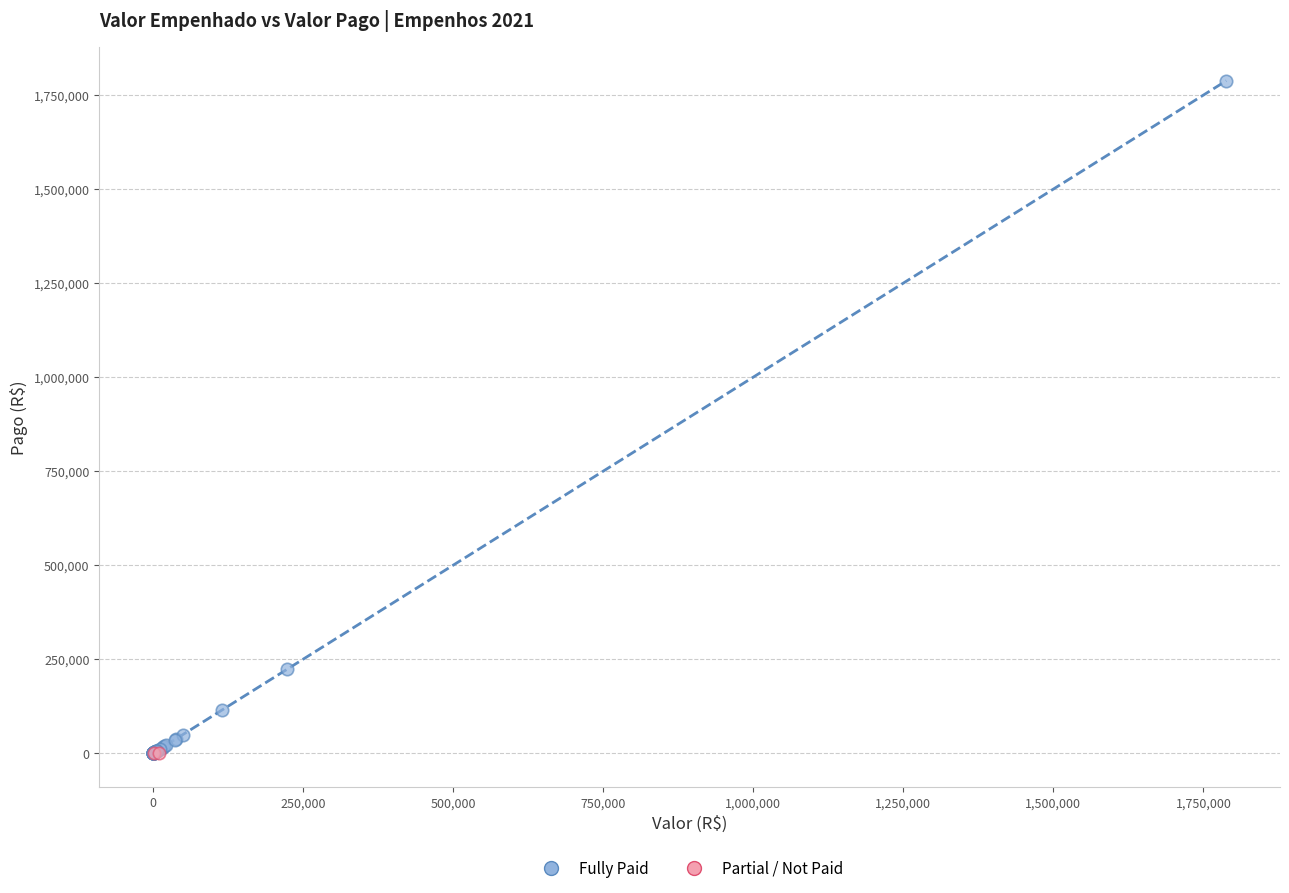

What are all the series names shown in the legend?

Fully Paid, Partial / Not Paid